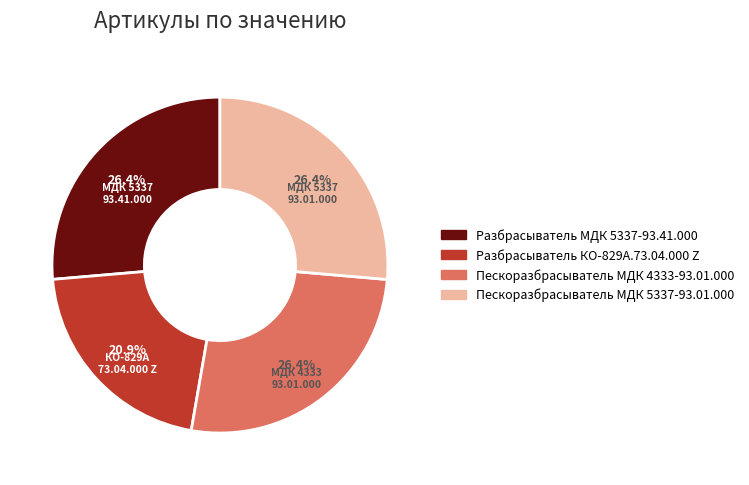

What is the smallest slice in the pie chart?

Разбрасыватель КО-829А.73.04.000 Z